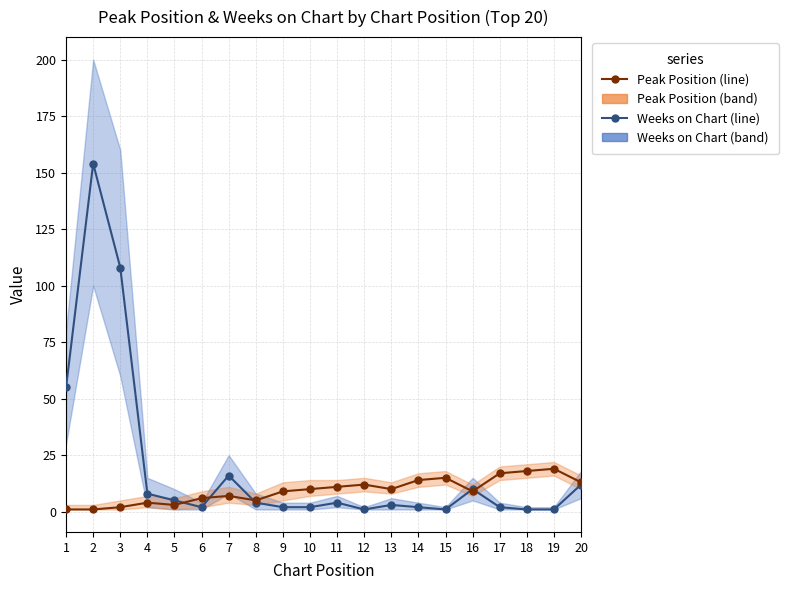

Reading left to right, extract all data points from this chart.

Weeks on Chart: 1=55	2=154	3=108	4=8	5=5	6=2	7=16	8=4	9=2	10=2	11=4	12=1	13=3	14=2	15=1	16=10	17=2	18=1	19=1	20=12
Peak Position: 1=1	2=1	3=2	4=4	5=3	6=6	7=7	8=5	9=9	10=10	11=11	12=12	13=10	14=14	15=15	16=9	17=17	18=18	19=19	20=13